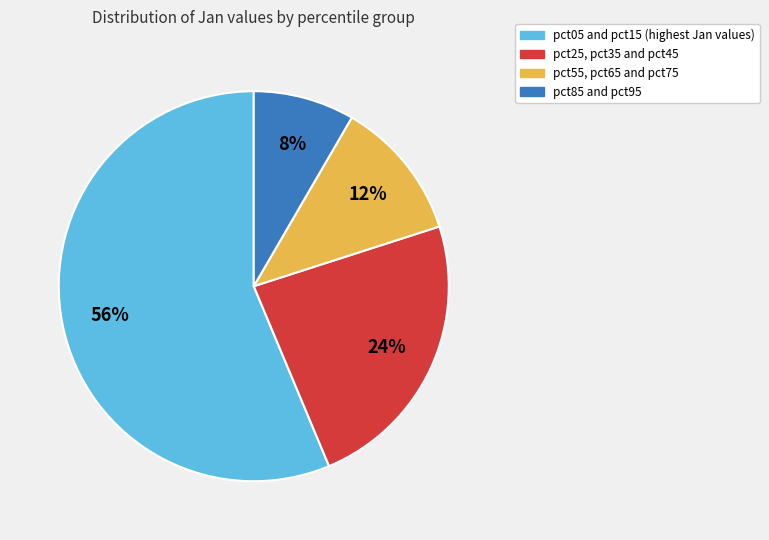

To the nearest percent, what is the difference between the largest and smallest slice percentages?

48%